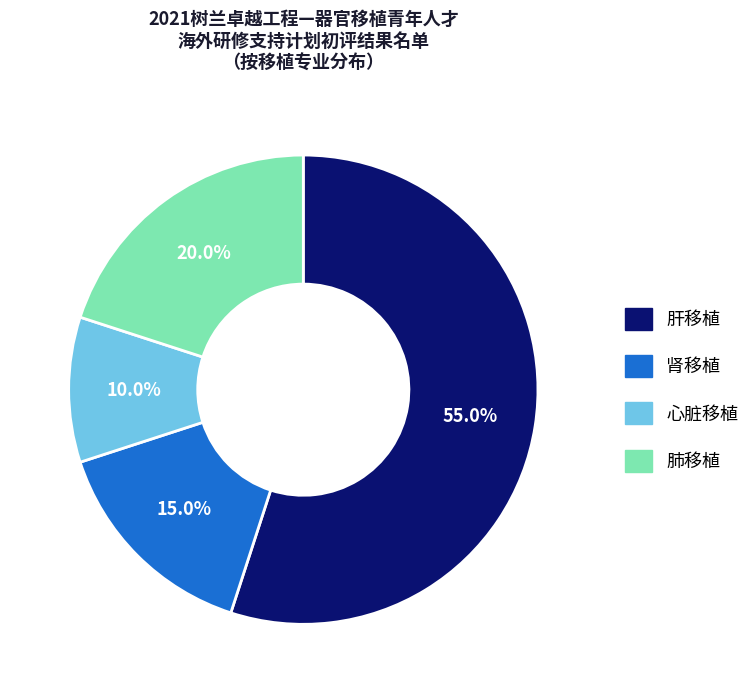

Combined, what portion of the pie is 肝移植 and 心脏移植?

65.0%